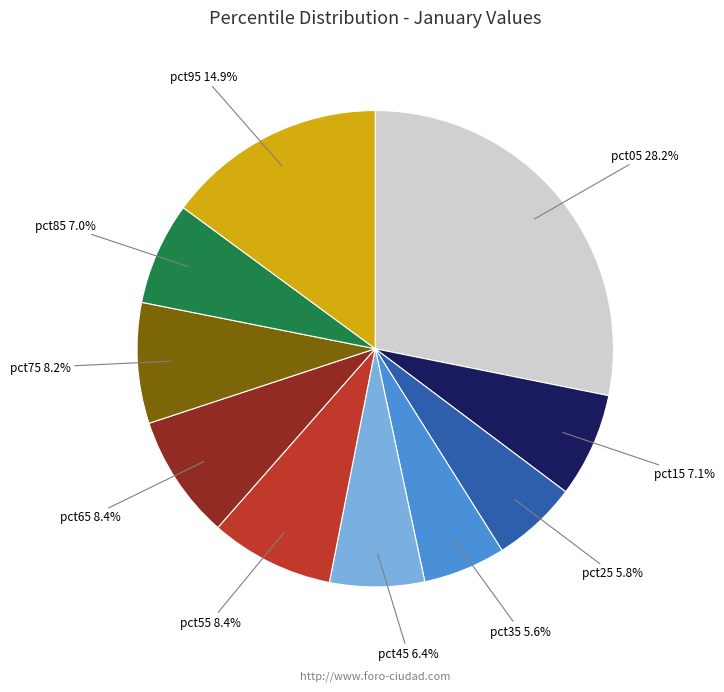

The pct75 slice represents 2% of the pie. True or false?

False